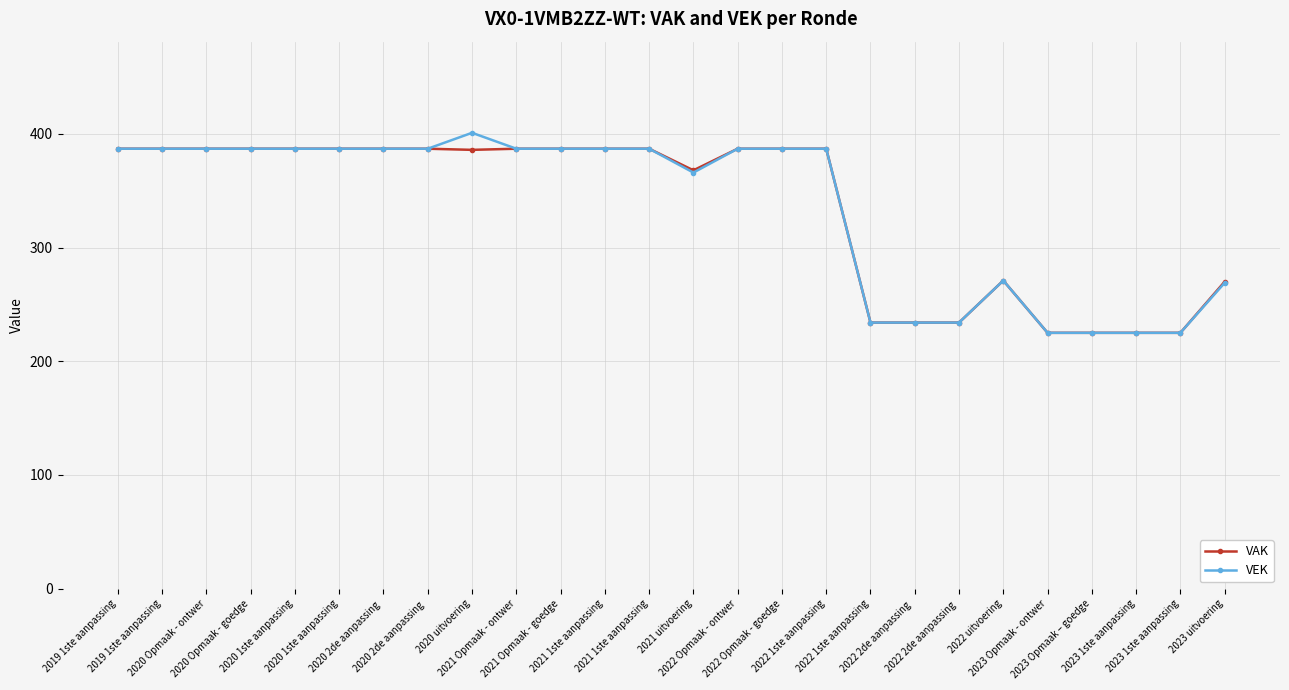

What are all the series names shown in the legend?

VAK, VEK